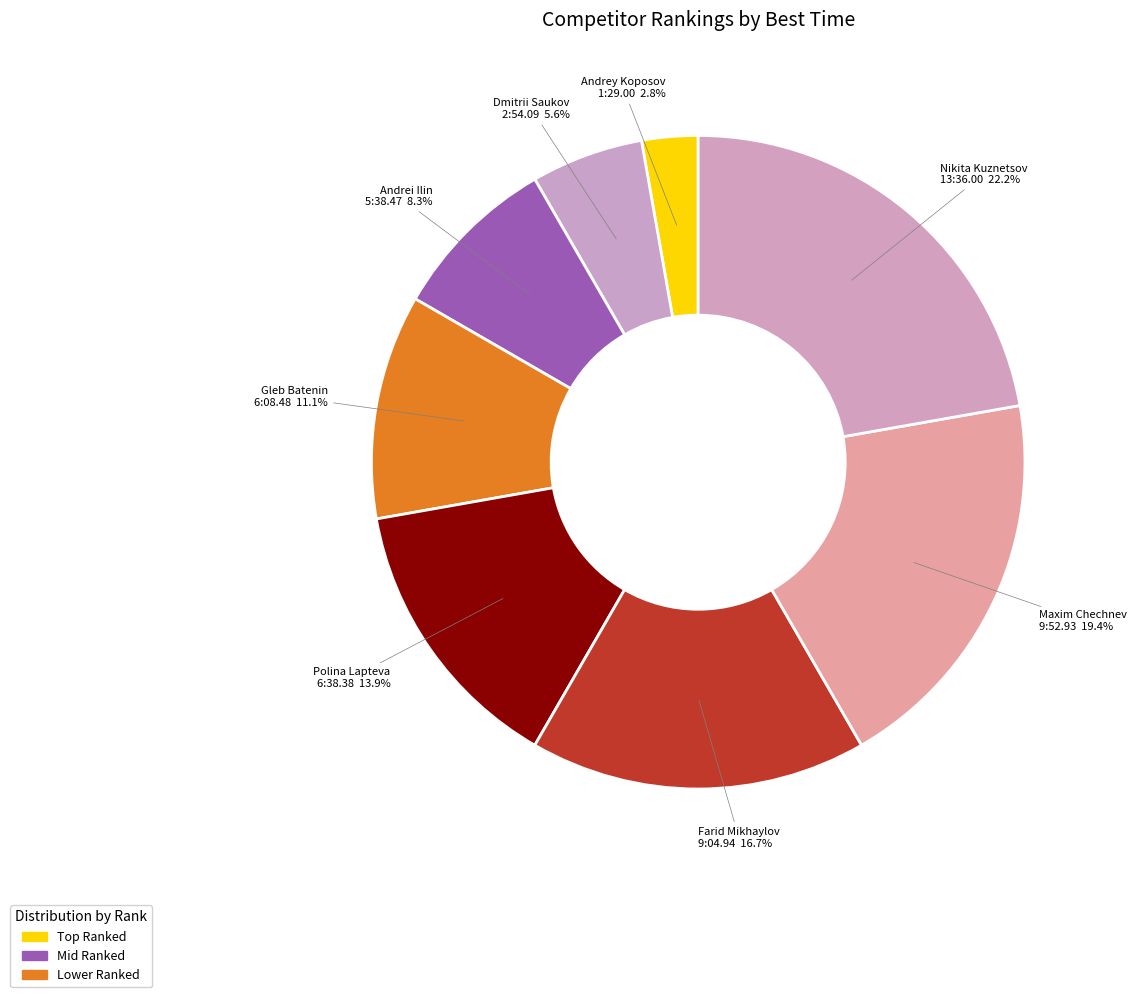

How many slices are in this pie chart?

8